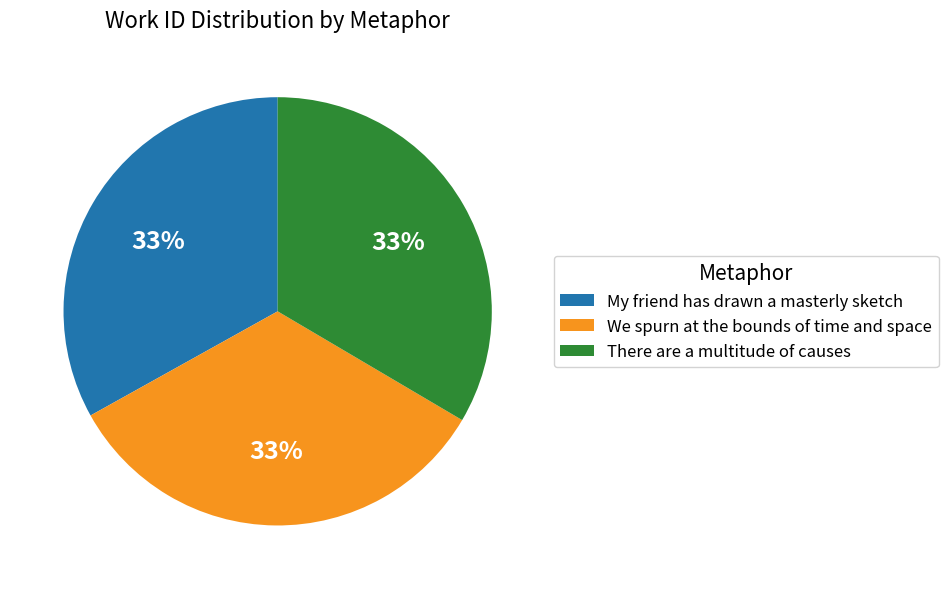

Is there a majority slice in this chart?

No